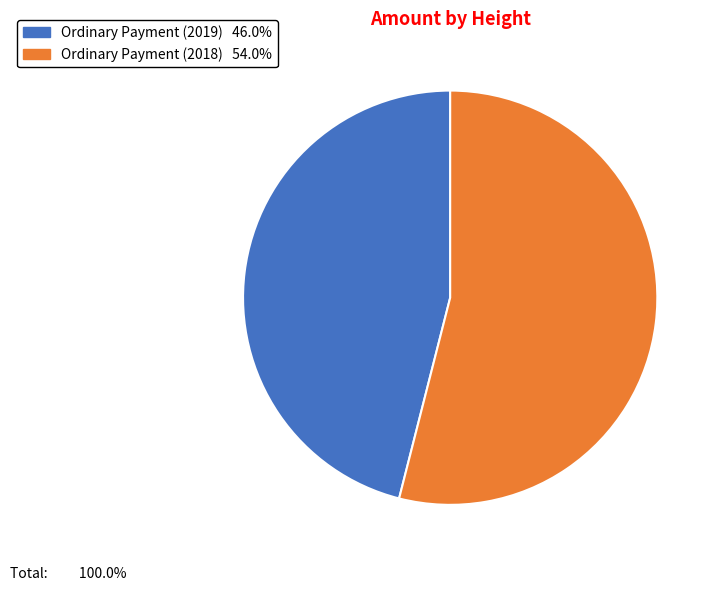

Count the number of slices in the pie.

2